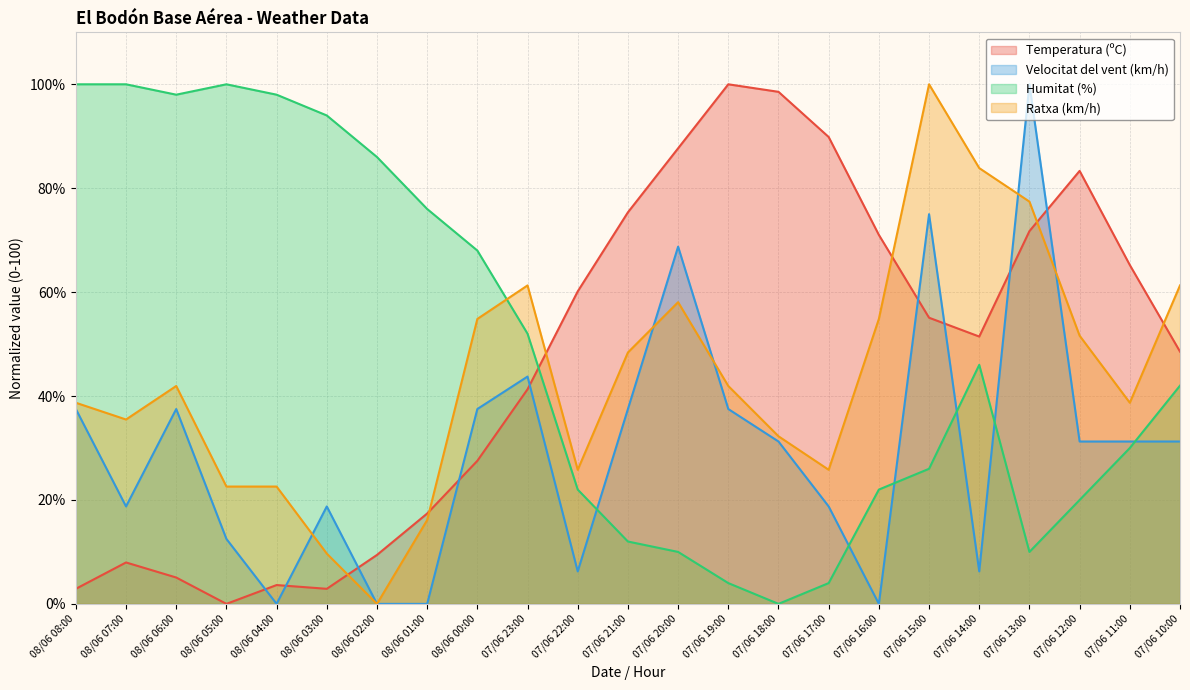

Does the chart have visible grid lines?

Yes